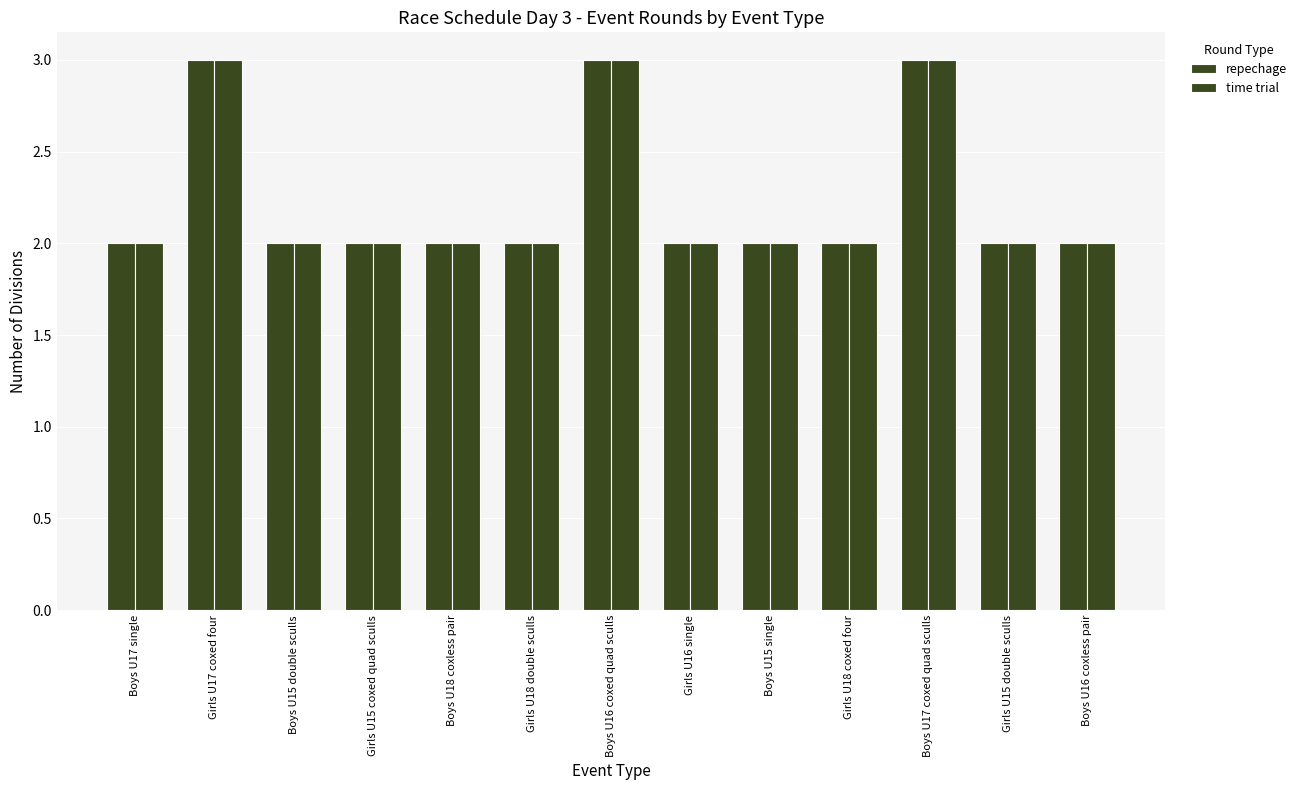

The time trial series shows 2 at Boys U17 single. True or false?

True